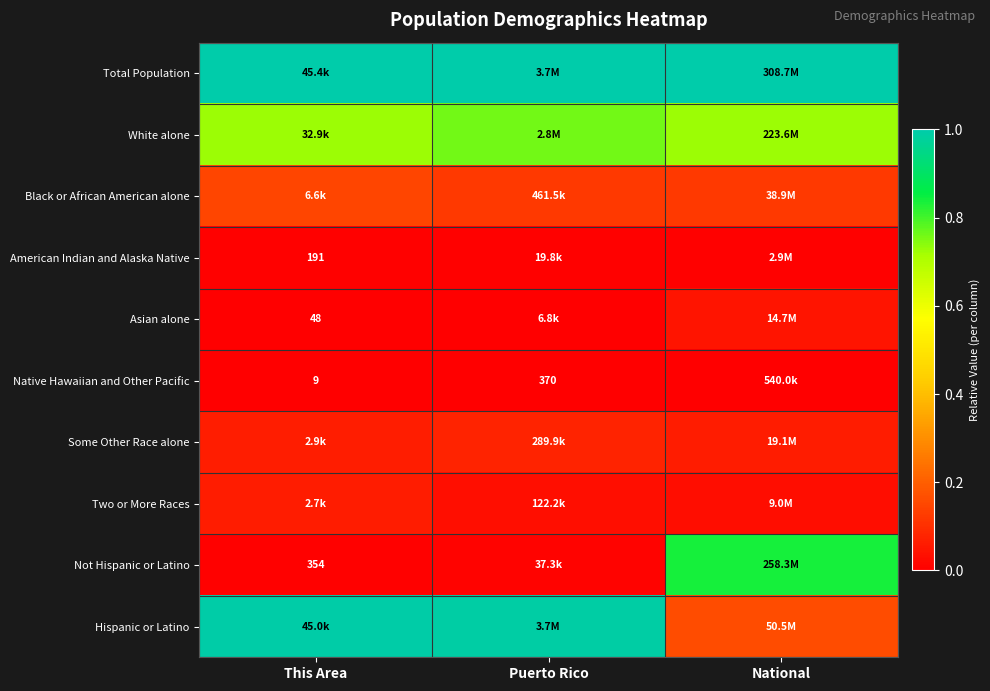

Is the value of Native Hawaiian and Other Pacific at This Area greater than the value of Asian alone at Puerto Rico?

No